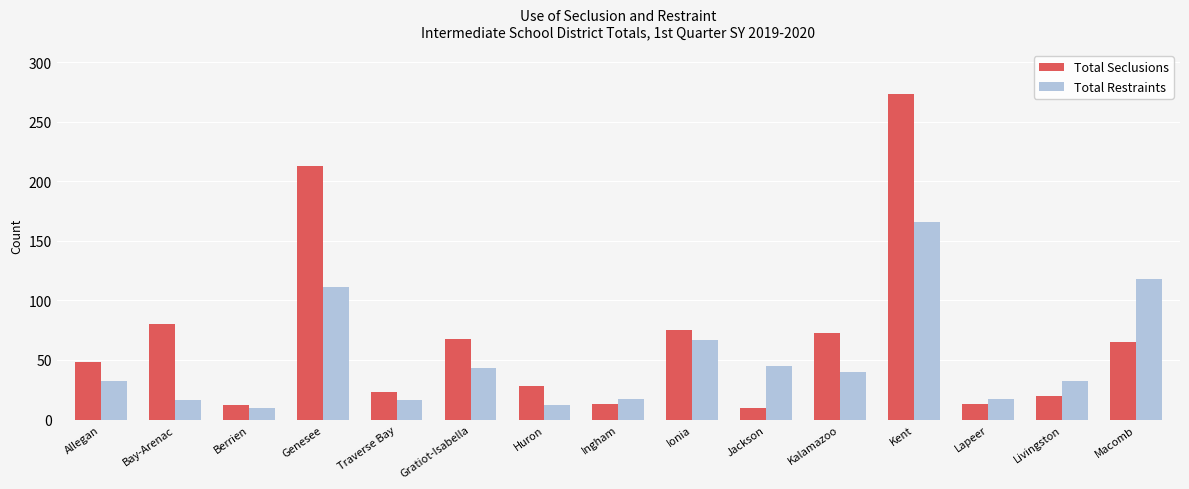

List the series in order of their peak value, highest first.

Total Seclusions, Total Restraints